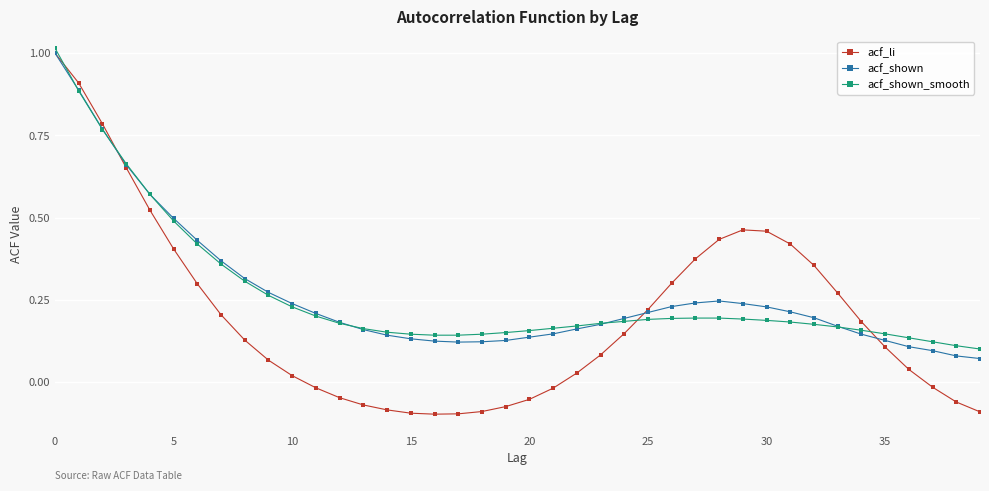

Which series has the widest spread of values?

acf_li